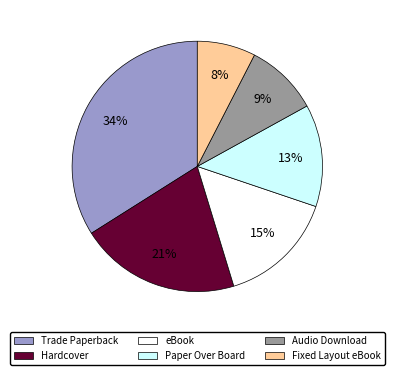

To the nearest percent, what is the difference between the largest and smallest slice percentages?

26%